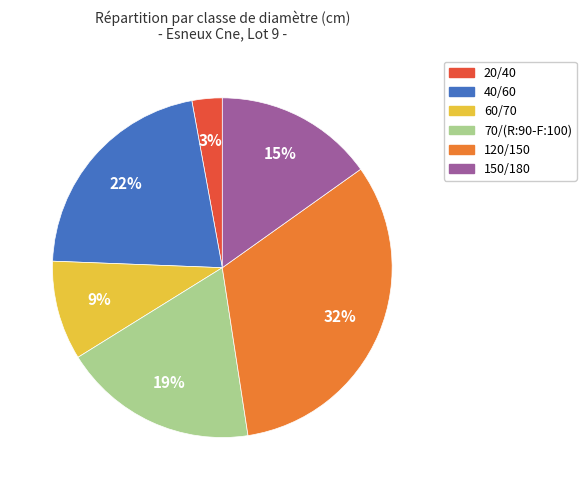

To the nearest percent, what portion does 70/(R:90-F:100) represent?

19%